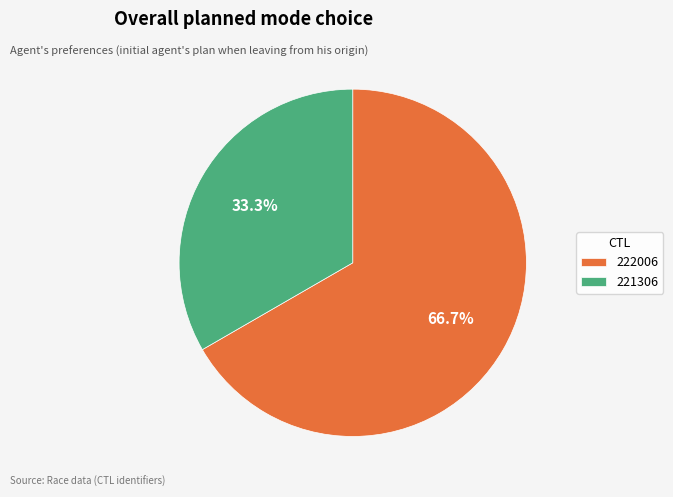

Which slice is the smallest?

221306